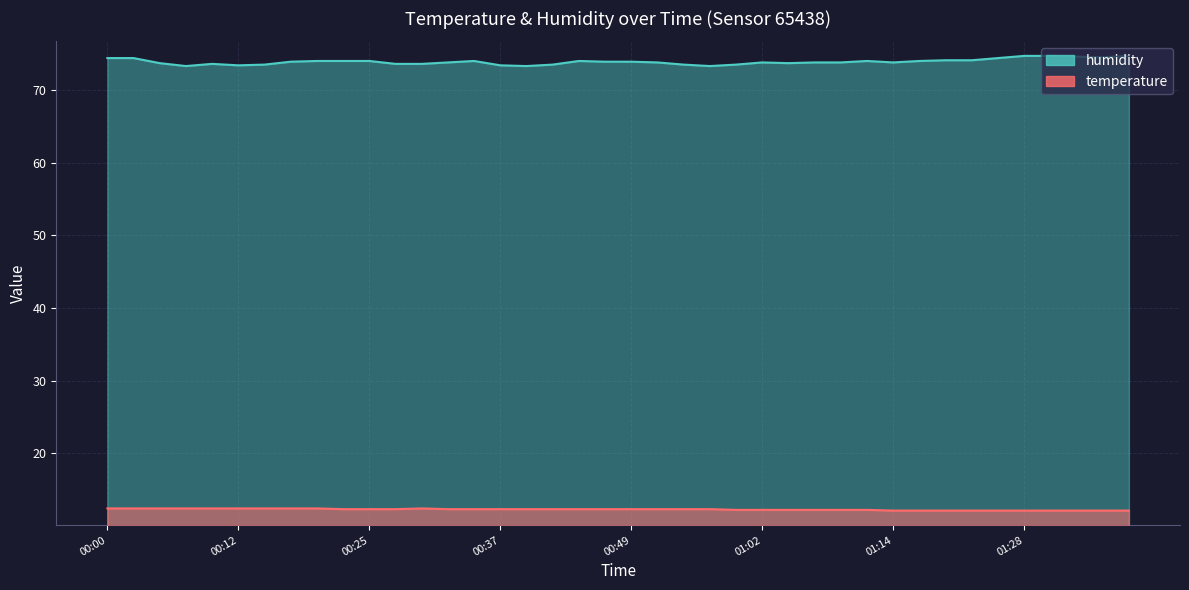

Reading right to left, transcribe all the data shown in this chart.

temperature: 01:38=12.1	01:35=12.1	01:33=12.1	01:30=12.1	01:28=12.1	01:25=12.1	01:23=12.1	01:20=12.1	01:17=12.1	01:14=12.1	01:12=12.2	01:09=12.2	01:07=12.2	01:04=12.2	01:02=12.2	00:59=12.2	00:57=12.3	00:54=12.3	00:52=12.3	00:49=12.3	00:47=12.3	00:44=12.3	00:42=12.3	00:40=12.3	00:37=12.3	00:35=12.3	00:32=12.3	00:30=12.4	00:27=12.3	00:25=12.3	00:22=12.3	00:20=12.4	00:17=12.4	00:15=12.4	00:12=12.4	00:10=12.4	00:07=12.4	00:05=12.4	00:03=12.4	00:00=12.4
humidity: 01:38=74.7	01:35=74.5	01:33=74.6	01:30=74.7	01:28=74.7	01:25=74.4	01:23=74.1	01:20=74.1	01:17=74.0	01:14=73.8	01:12=74.0	01:09=73.8	01:07=73.8	01:04=73.7	01:02=73.8	00:59=73.5	00:57=73.3	00:54=73.5	00:52=73.8	00:49=73.9	00:47=73.9	00:44=74.0	00:42=73.5	00:40=73.3	00:37=73.4	00:35=74.0	00:32=73.8	00:30=73.6	00:27=73.6	00:25=74.0	00:22=74.0	00:20=74.0	00:17=73.9	00:15=73.5	00:12=73.4	00:10=73.6	00:07=73.3	00:05=73.7	00:03=74.4	00:00=74.4